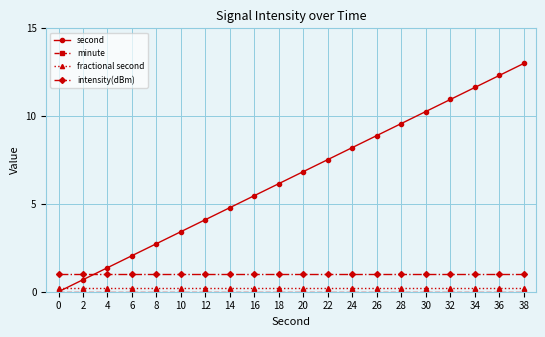

Which series has the largest total across all categories?

second